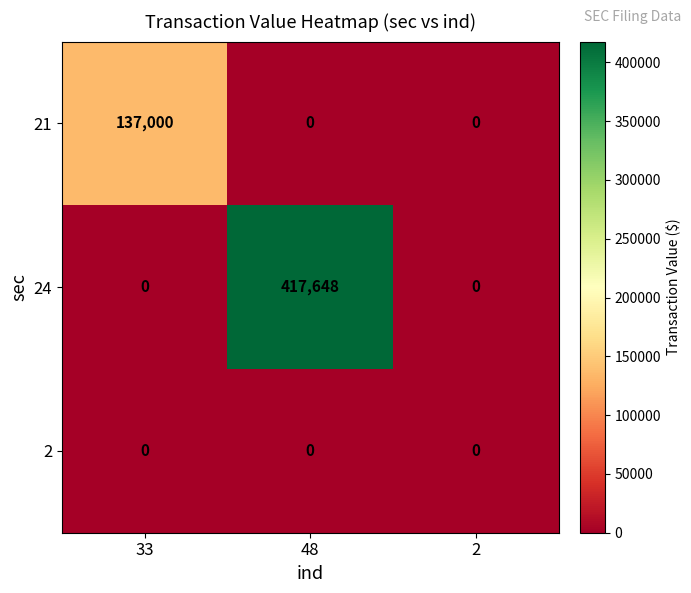

At how many categories does at least one series exceed 369844?

1